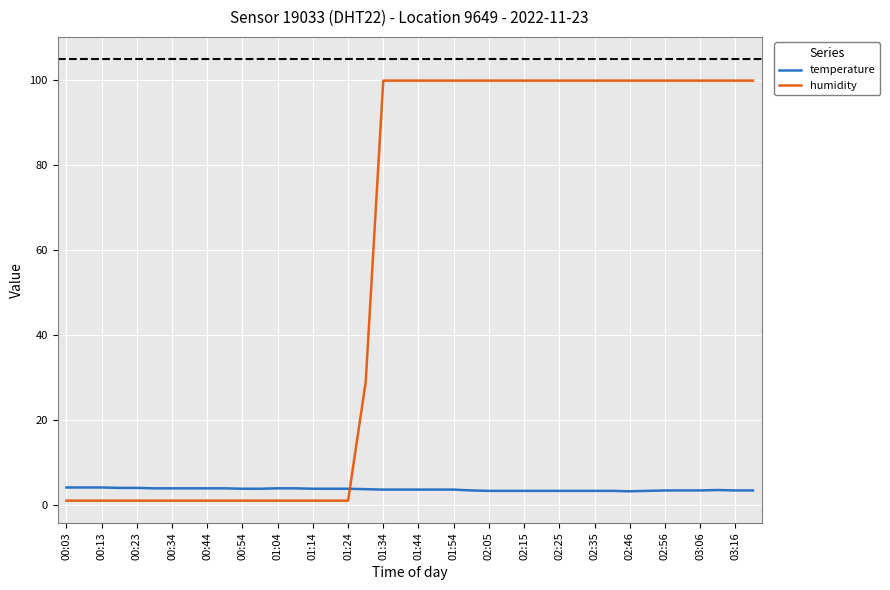

At how many categories does at least one series exceed 71?

22